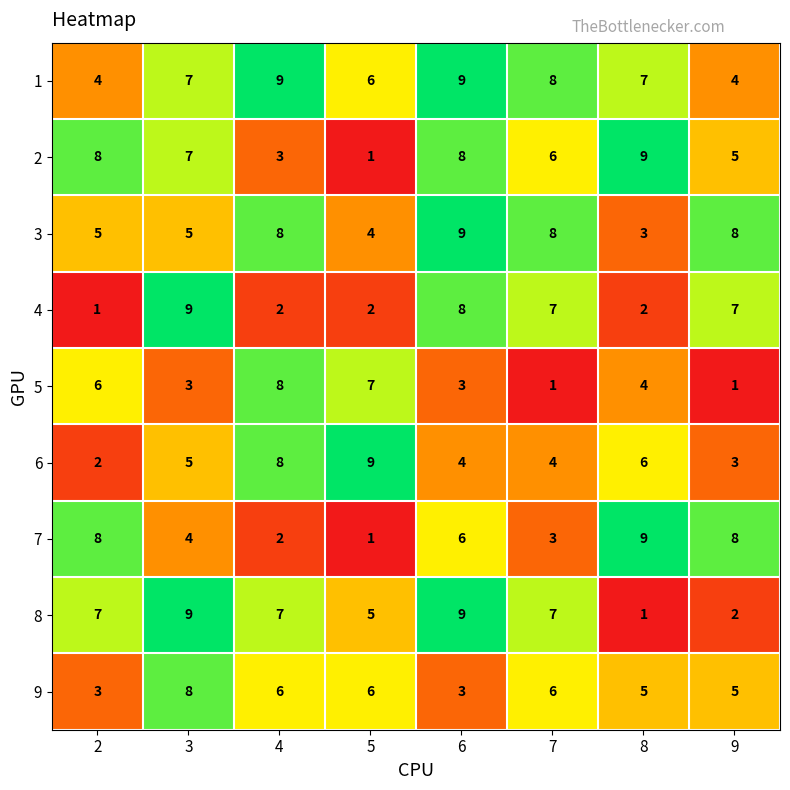

What is the difference between the highest and lowest values at 3?

6